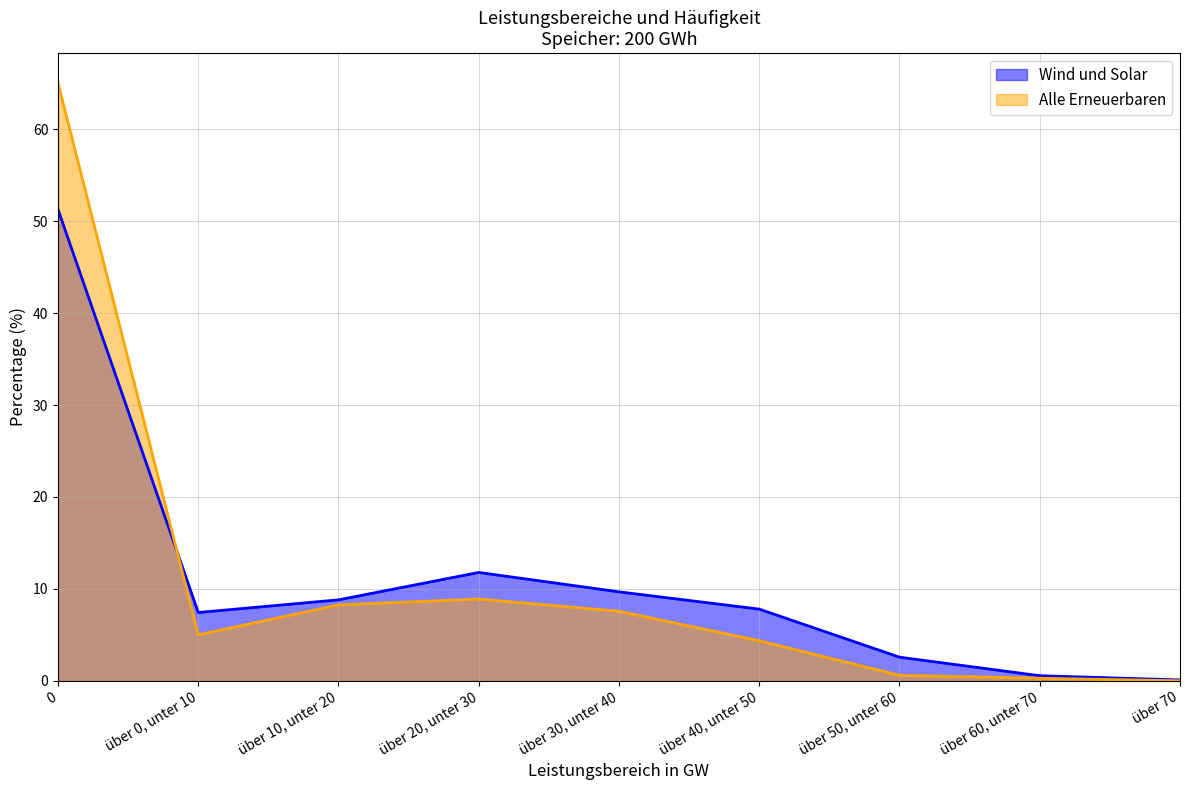

Reading left to right, transcribe all the data shown in this chart.

Wind und Solar: 51.3	7.4	8.8	11.8	9.7	7.8	2.6	0.6	0.1
Alle Erneuerbaren: 65.0	5.0	8.3	8.9	7.6	4.4	0.6	0.3	0.0